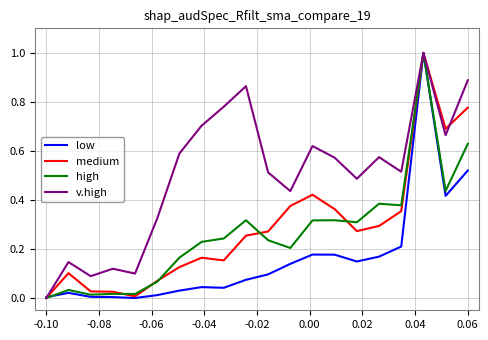

What is the greatest value displayed?

1.0